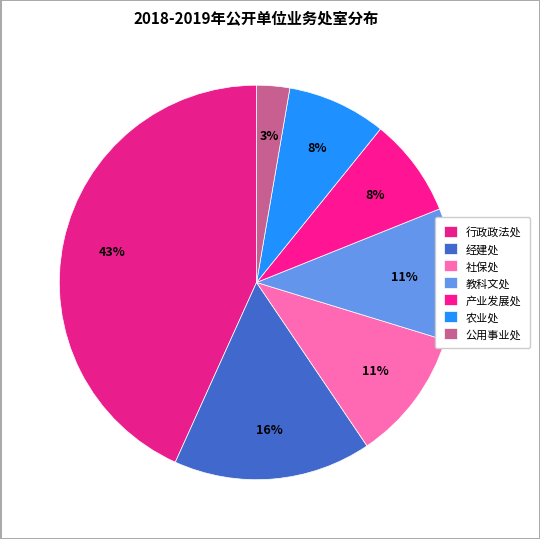

Is it true that 公用事业处 is 17% of the pie?

False